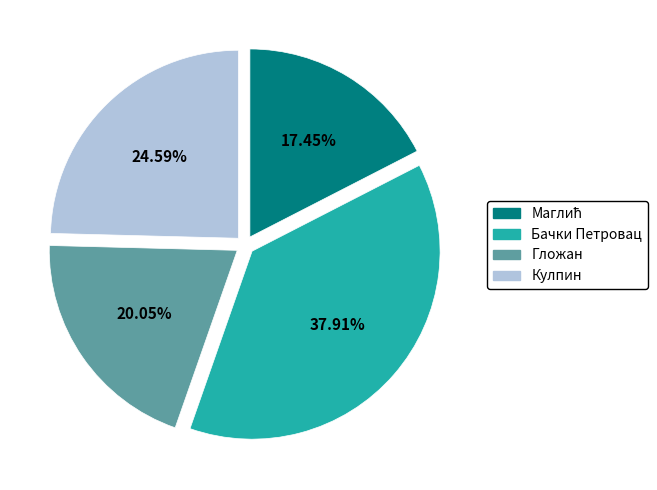

Combined, do Кулпин and Гложан account for over 50%?

No